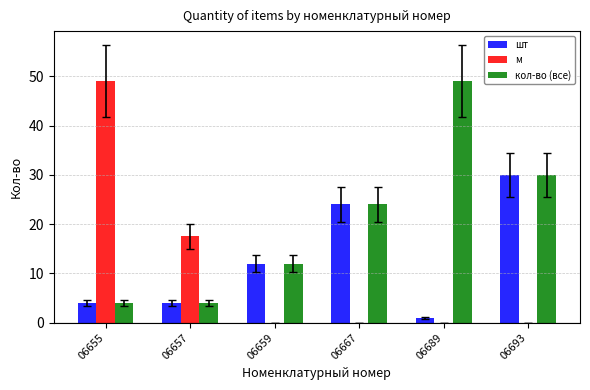

How many categories are shown in the chart?

6